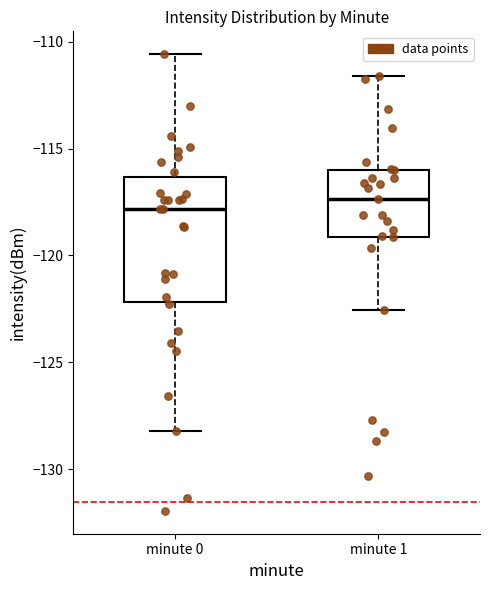

Reading left to right, transcribe this box plot: for each box, give where its median line is, the range the box spans, and where its two whiskers end, as read against the y-axis. The values are not printed on the chart, so give them approximately, as read against the axis.

minute 0: median -118.0, box -122.0 to -116.5, whiskers -128.0 to -110.5
minute 1: median -117.5, box -119.0 to -116.0, whiskers -122.5 to -111.5